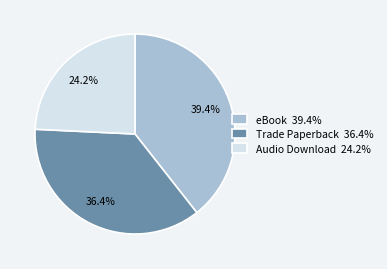

Which category has the biggest portion of the pie?

eBook